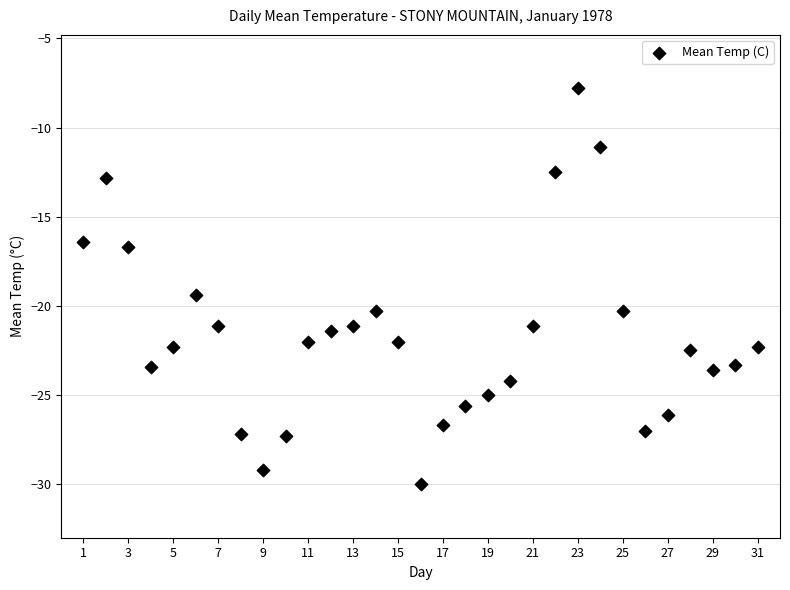

What is the range of X values (max minus min)?

30.0